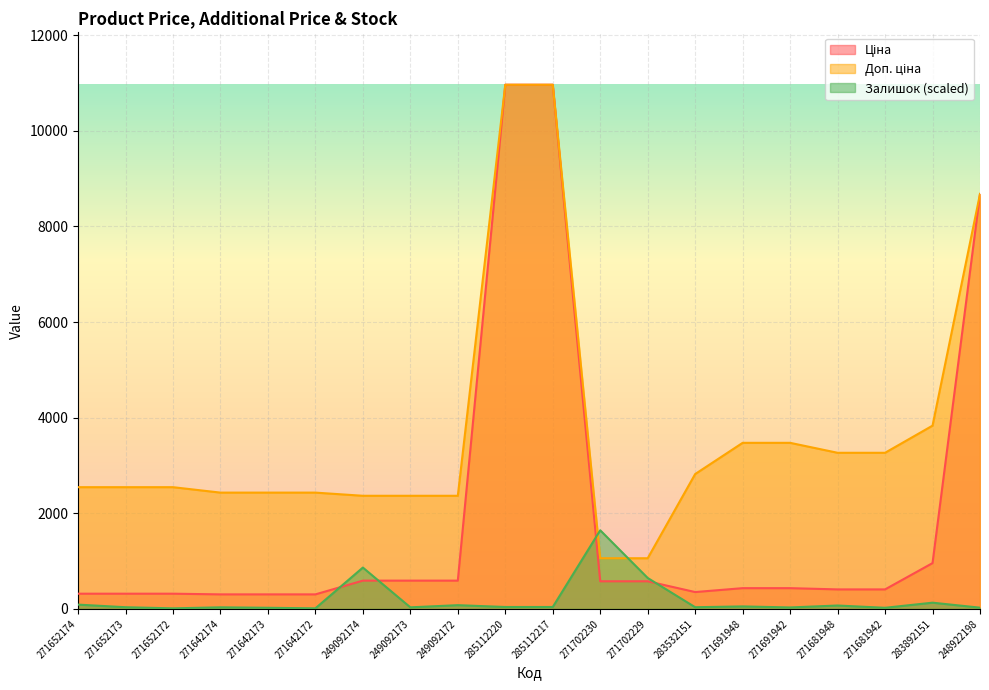

List the series in order of their peak value, highest first.

Ціна, Доп. ціна, Залишок